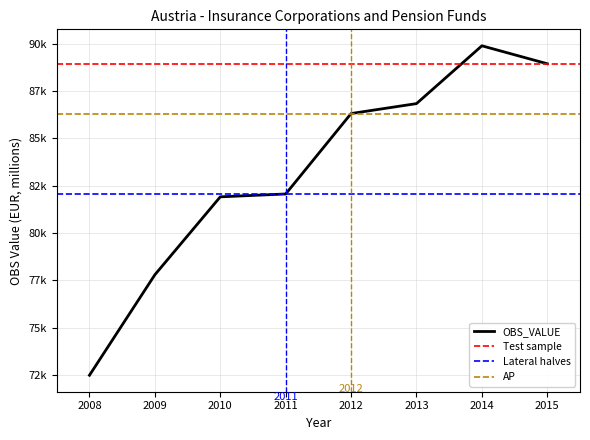

Does the chart display data point markers on the line(s)?

No